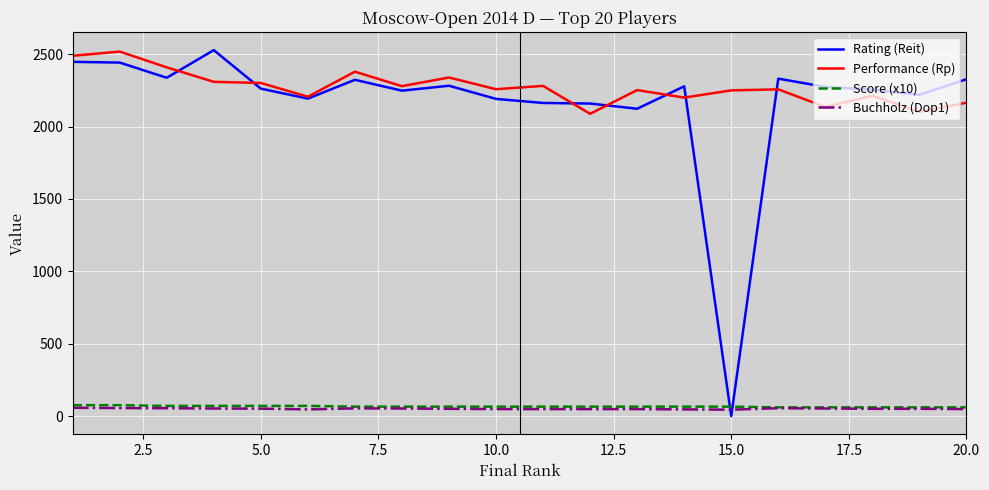

Which series has the largest range (max minus min)?

Rating (Reit)